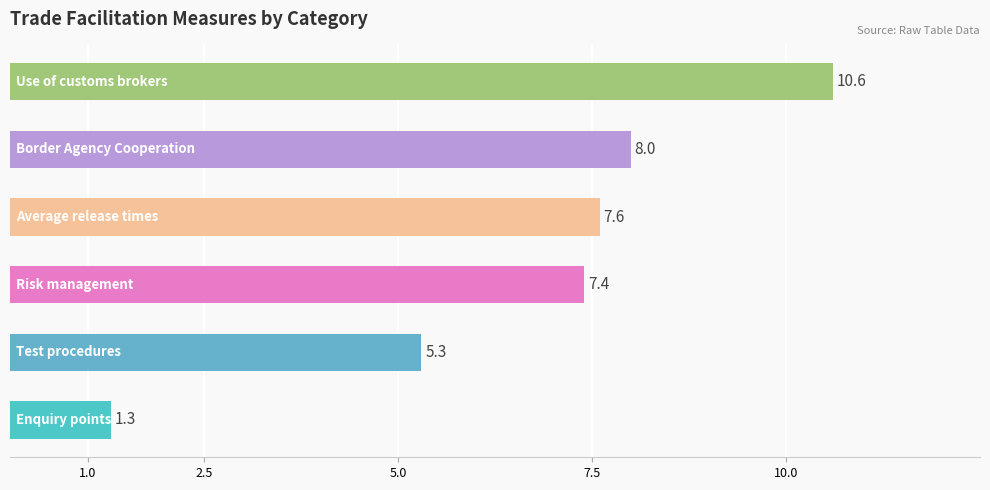

Reading bottom to top, transcribe all the data shown in this chart.

1.3	5.3	7.4	7.6	8.0	10.6